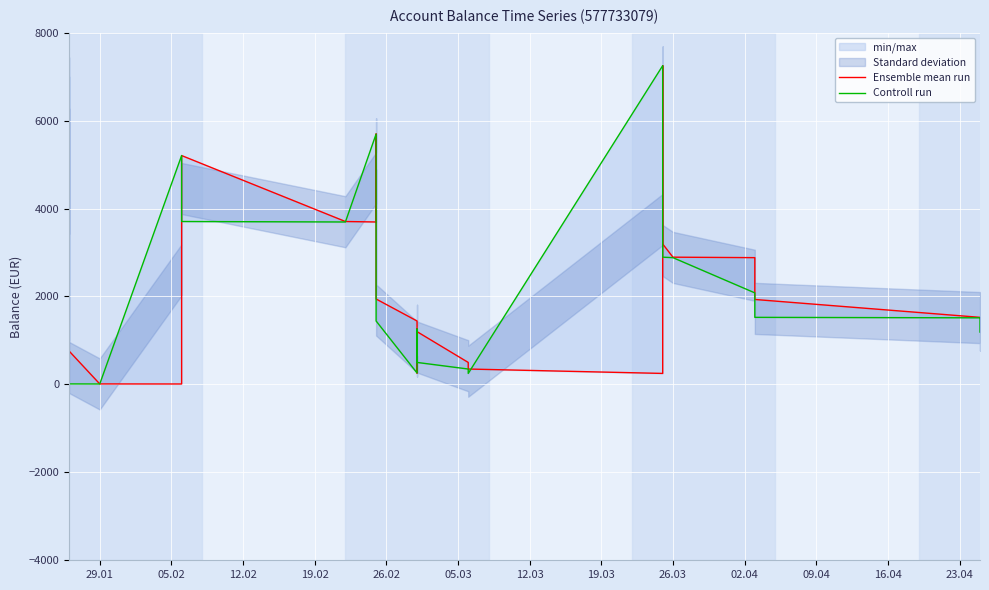

What is the greatest value displayed?

7249.9